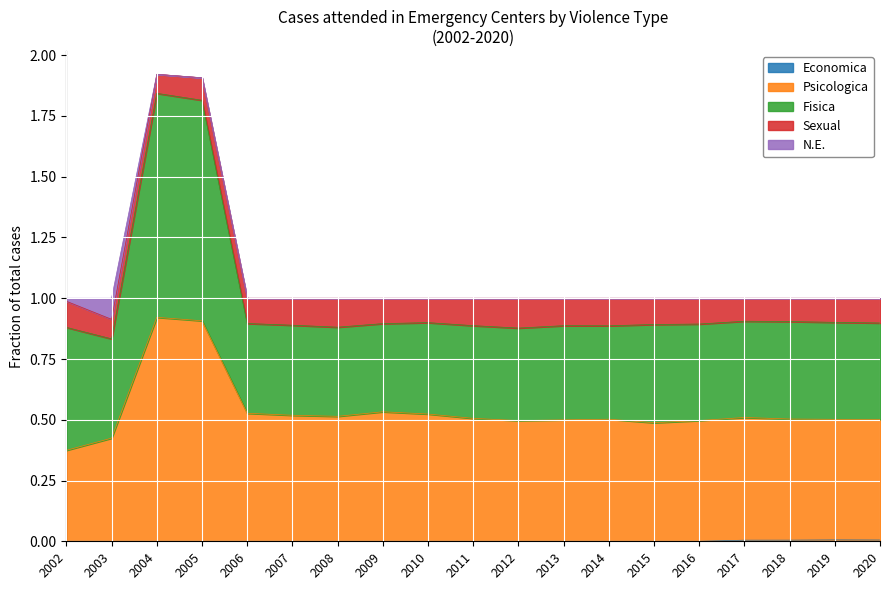

Does the chart display data point markers on the line(s)?

No